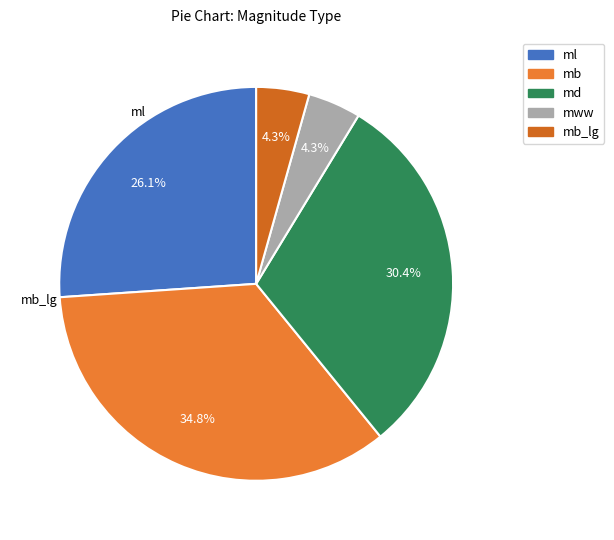

What percentage is the mb_lg slice, to the nearest percent?

4%